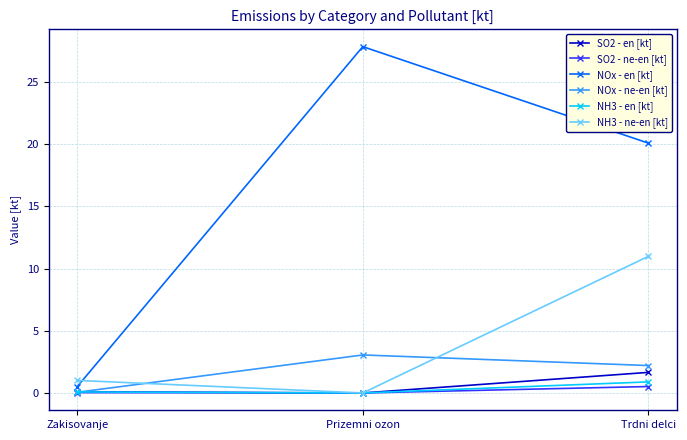

At which label does NOx - ne-en [kt] reach its peak?

Prizemni ozon